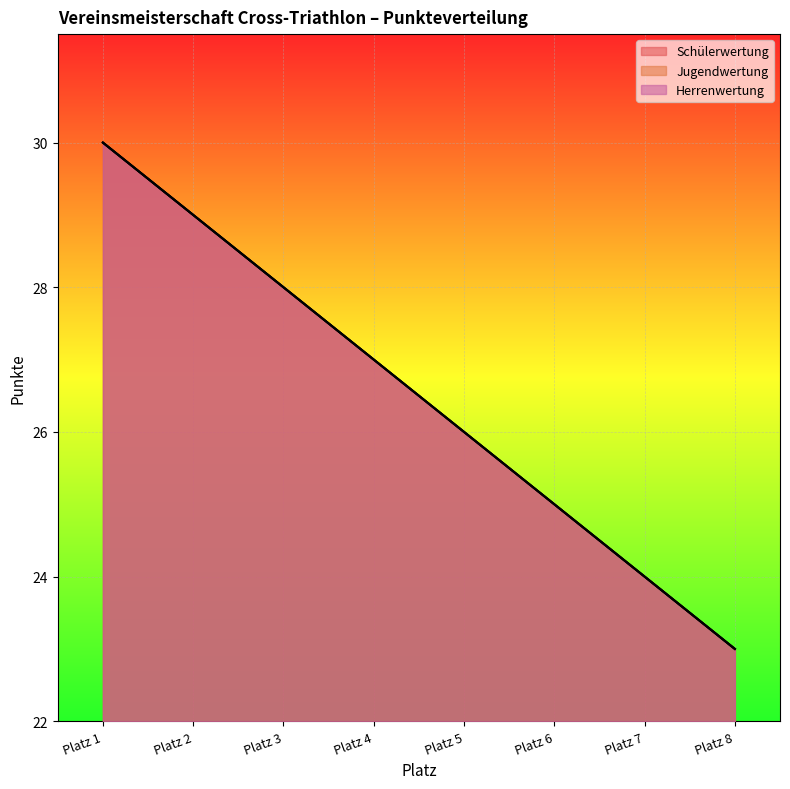

Rank the series by their maximum value, from lowest to highest.

Schülerwertung, Jugendwertung, Herrenwertung